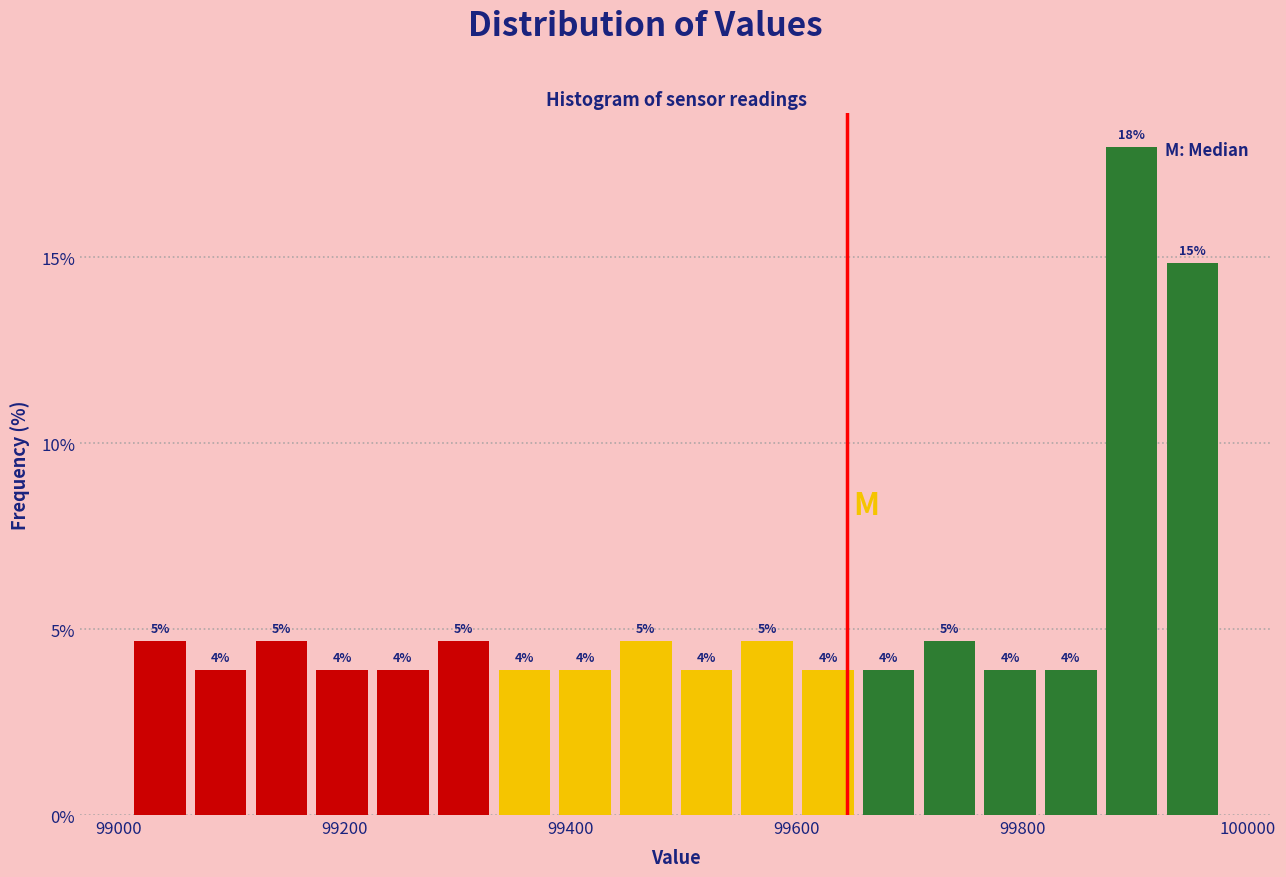

Read against the x-axis, roughly where is the centre of the tallest bar?

99900